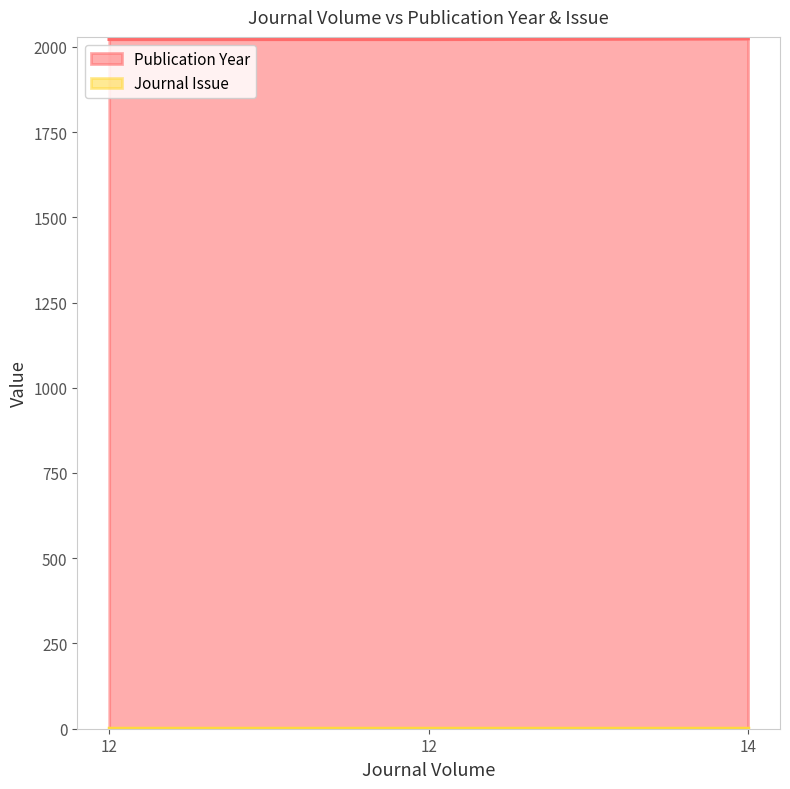

Does the chart display data point markers on the line(s)?

No